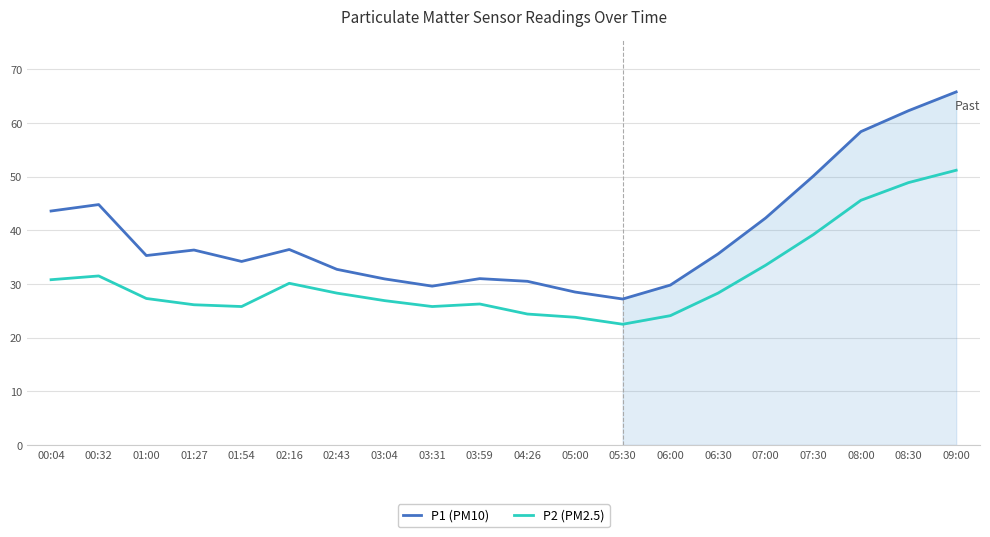

How many lines are shown in the chart?

2